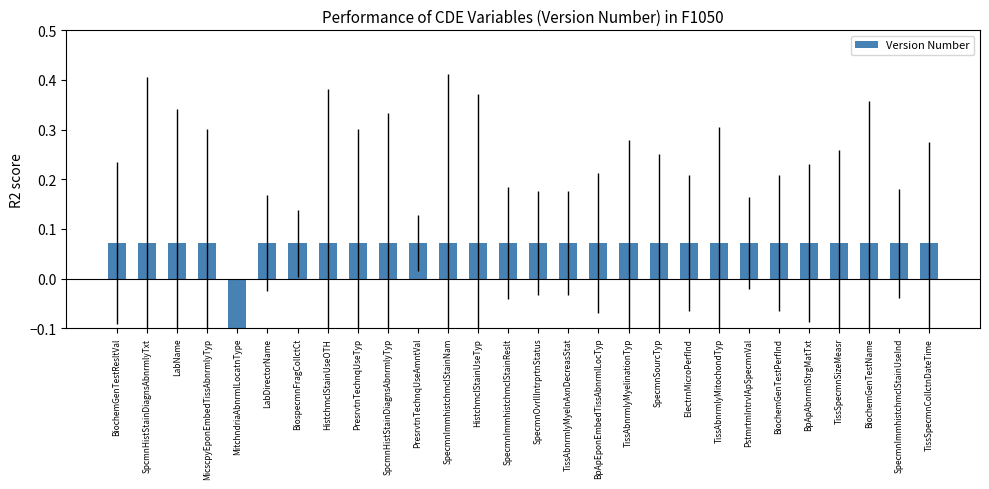

What value does the data have at SpecmnOvrllIntrprtnStatus?

0.1